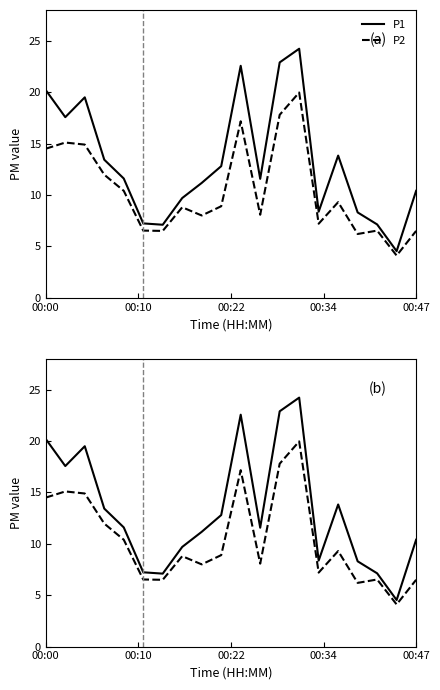

Rank the series by their maximum value, from highest to lowest.

P1, P2